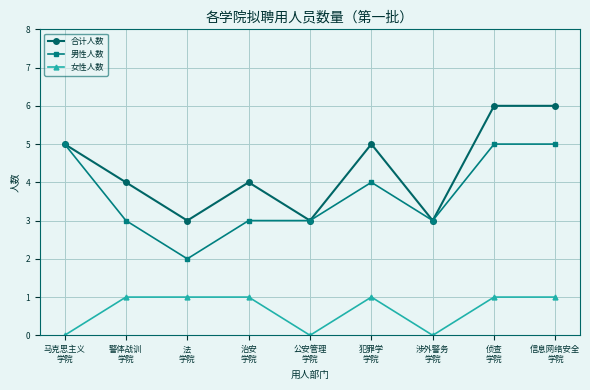

What is the greatest value displayed?

6